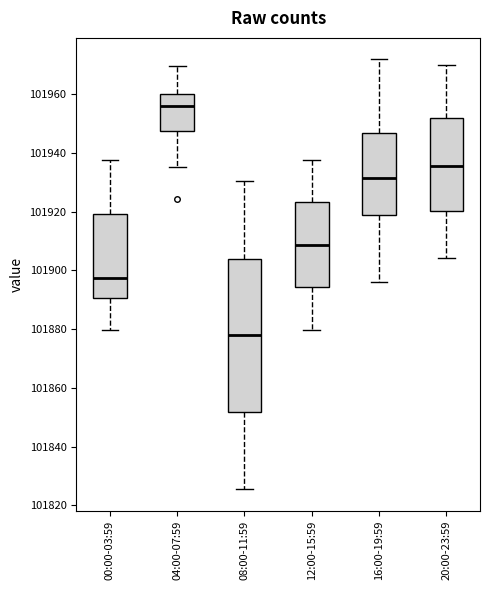

Which box has the highest median line?

04:00-07:59